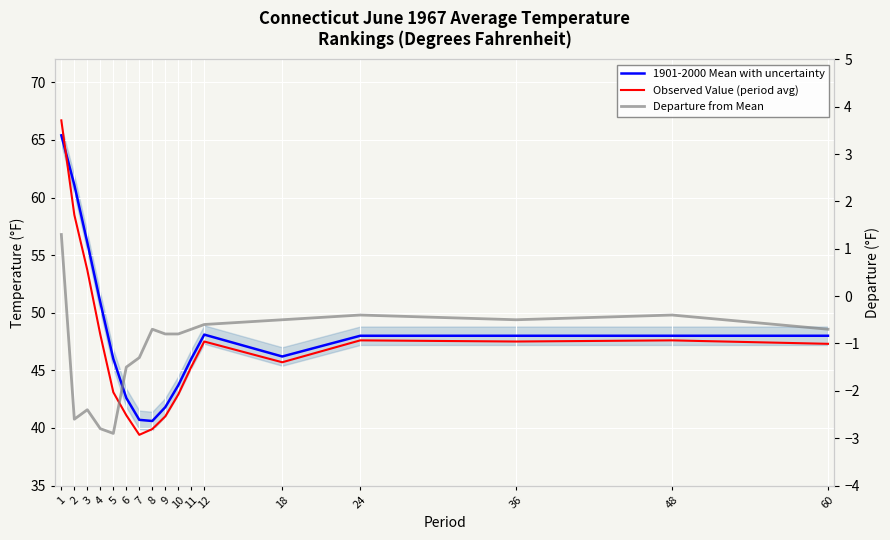

True or false: 1901-2000 Mean with uncertainty and Observed Value (period avg) cross at least once.

True